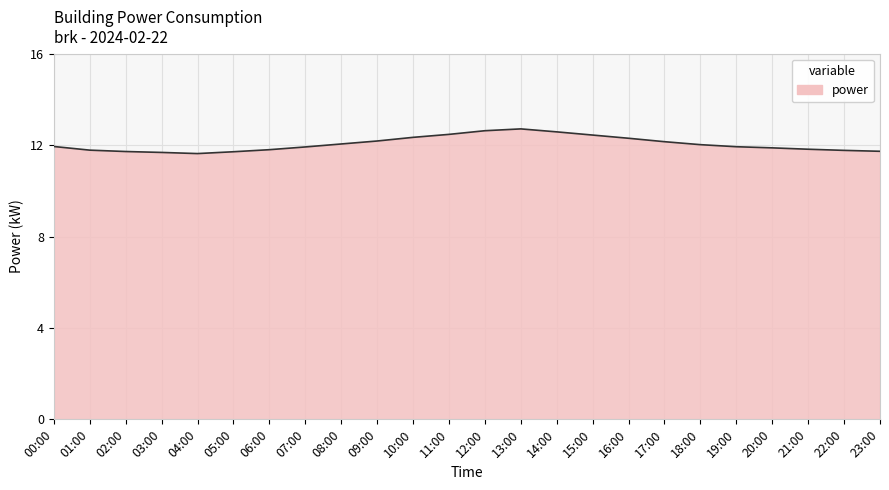

Read the value at 08:00.

12.1